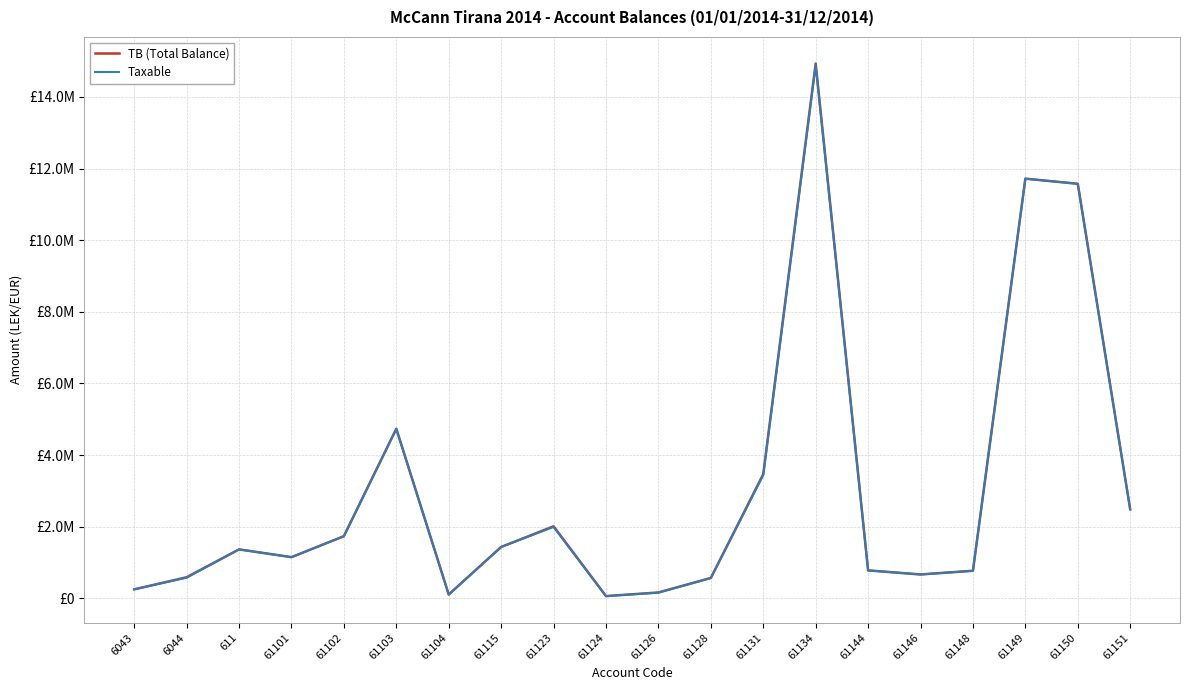

What are all the series names shown in the legend?

TB (Total Balance), Taxable